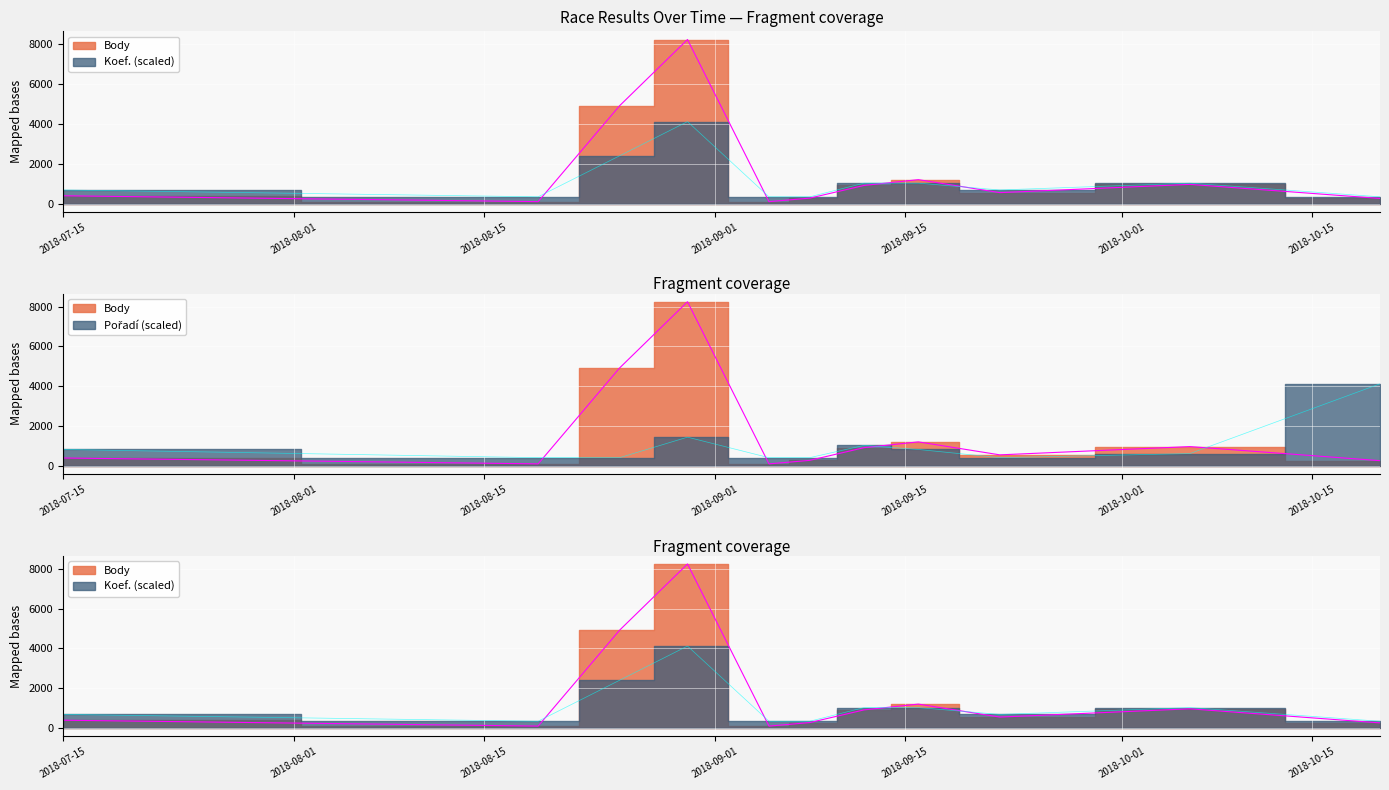

What is the spread (max minus min) of values at 2018-09-08?

135.4